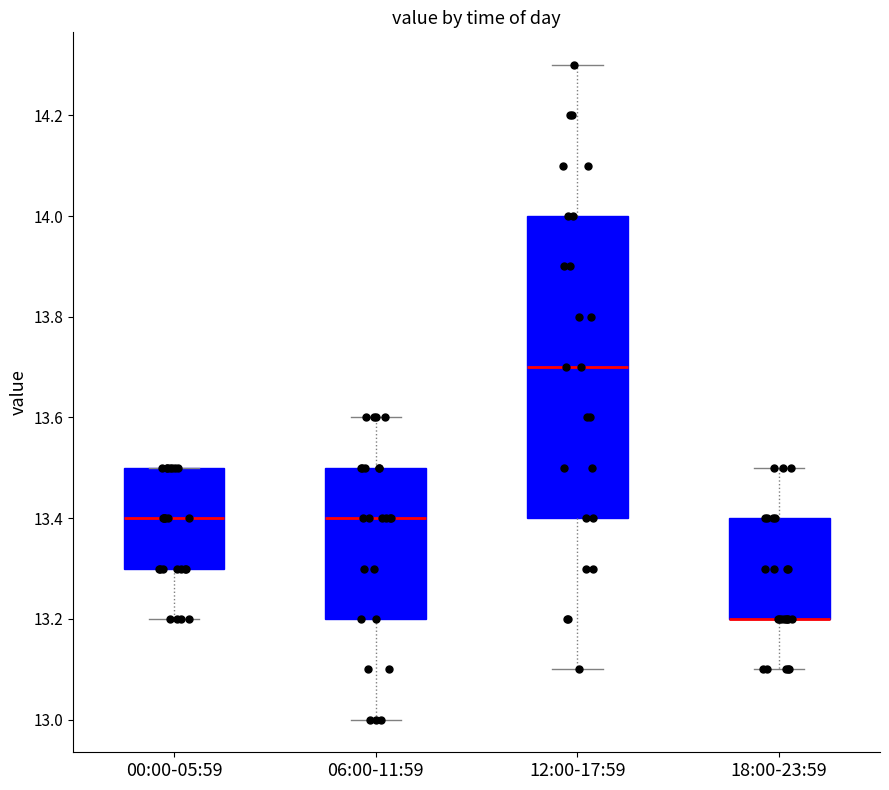

Reading left to right, transcribe this box plot: for each box, give where its median line is, the range the box spans, and where its two whiskers end, as read against the y-axis. The values are not printed on the chart, so give them approximately, as read against the axis.

00:00-05:59: median 13.4, box 13.3 to 13.5, whiskers 13.2 to 13.5
06:00-11:59: median 13.4, box 13.2 to 13.5, whiskers 13.0 to 13.6
12:00-17:59: median 13.7, box 13.4 to 14.0, whiskers 13.1 to 14.3
18:00-23:59: median 13.2 (drawn on the box's lower edge), box 13.2 to 13.4, whiskers 13.1 to 13.5